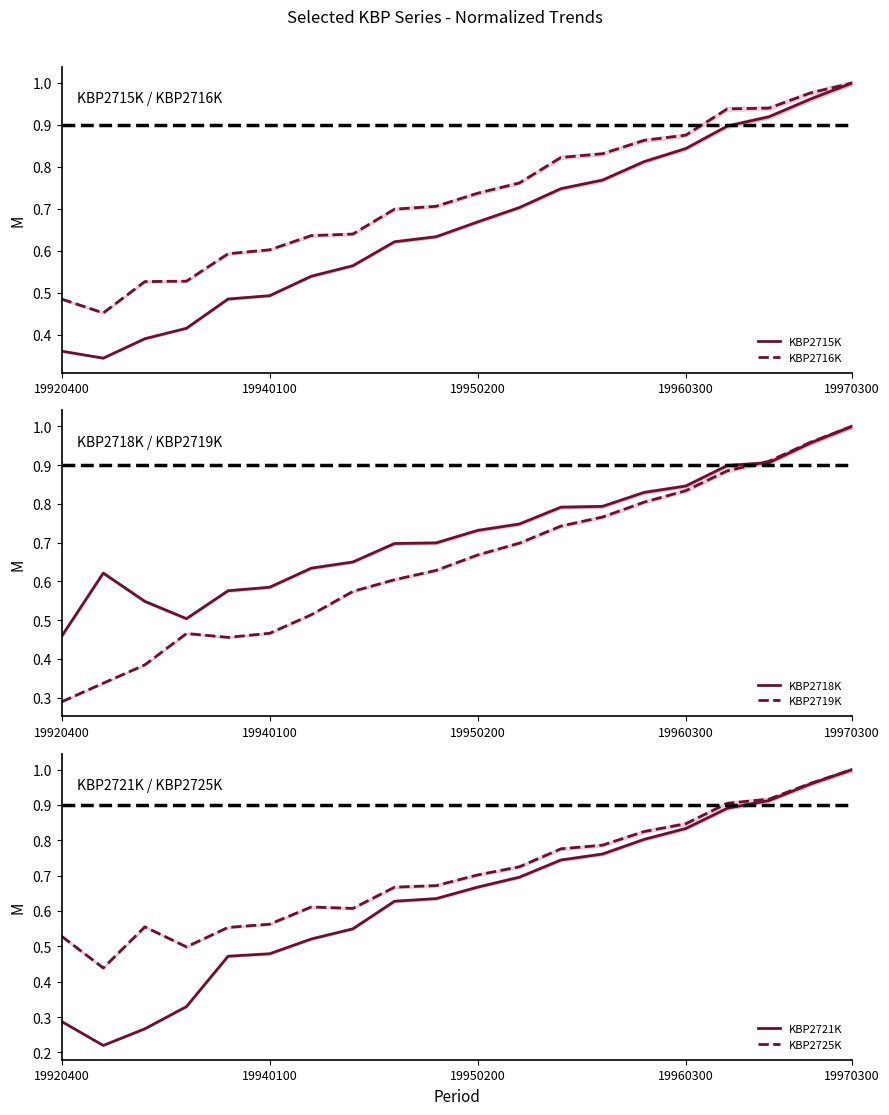

What is the highest value of the KBP2719K series?

1.0